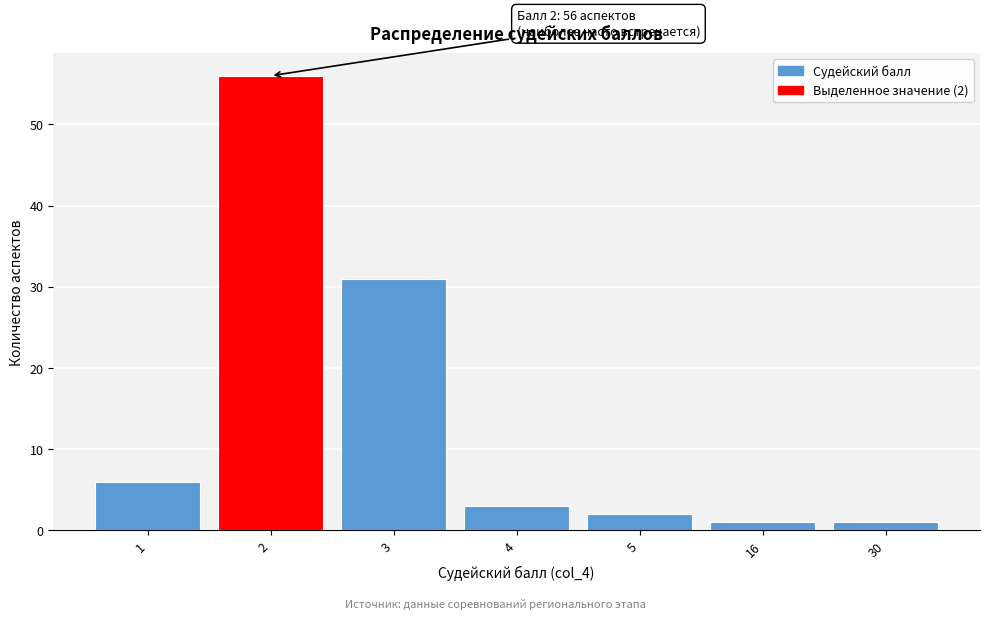

Reading left to right, extract all data points from this chart.

1=6	2=56	3=31	4=3	5=2	16=1	30=1